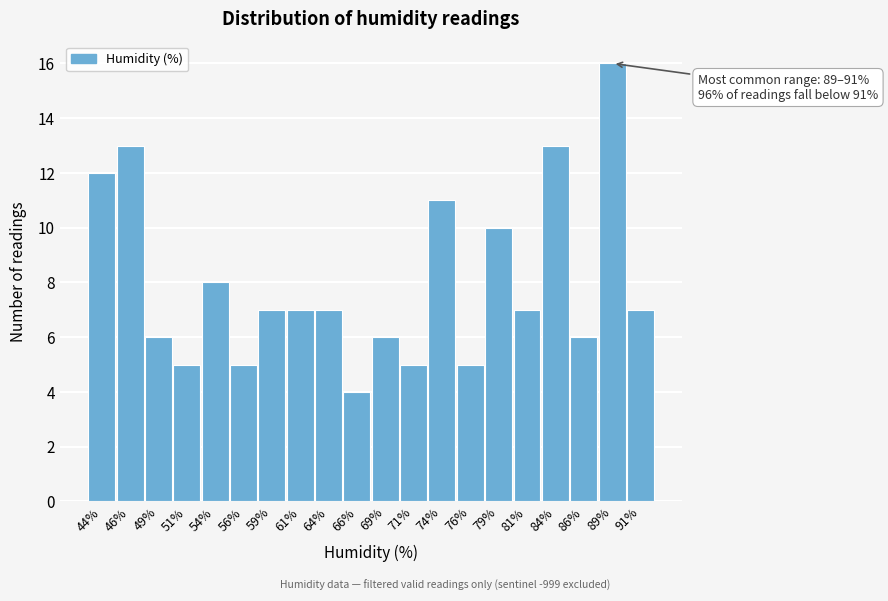

Reading left to right, what are all the values shown in this chart?

12	13	6	5	8	5	7	7	7	4	6	5	11	5	10	7	13	6	16	7